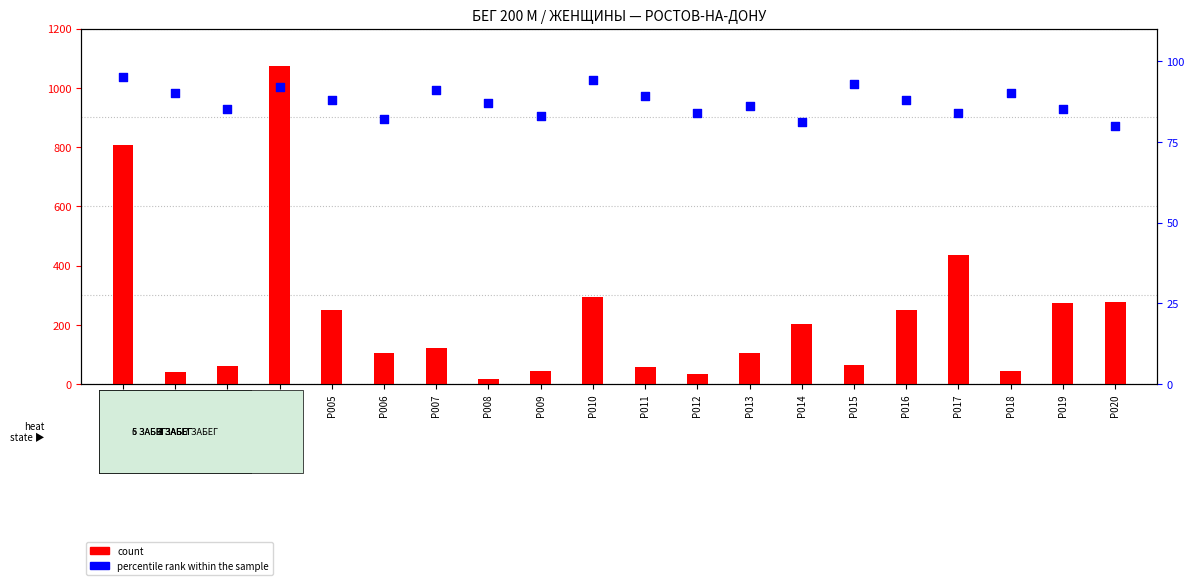

What are all the series names shown in the legend?

count, percentile rank within the sample